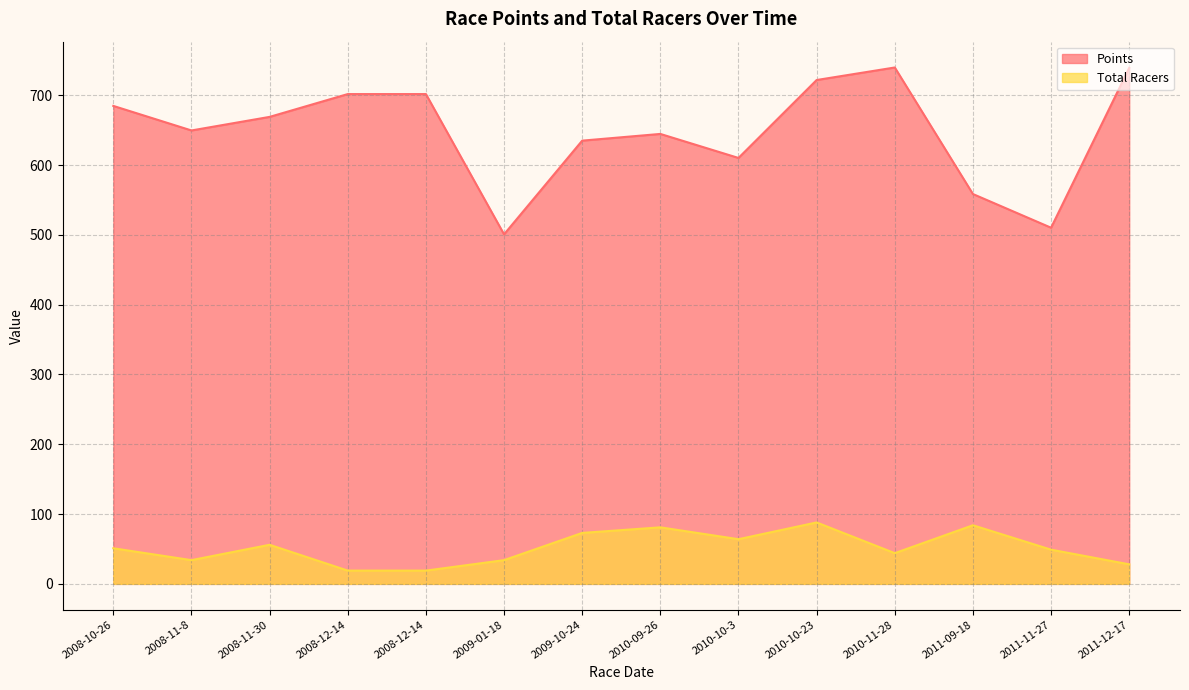

What is the value of the Points point at the 12th from the left?

558.5